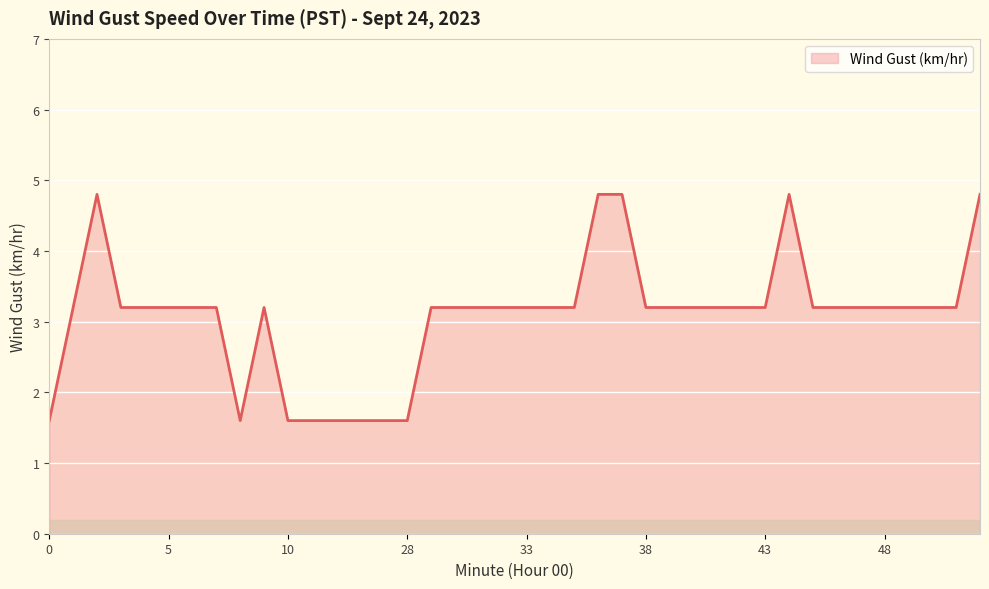

True or false: there are more than 0 points higher than both neighbors.

True